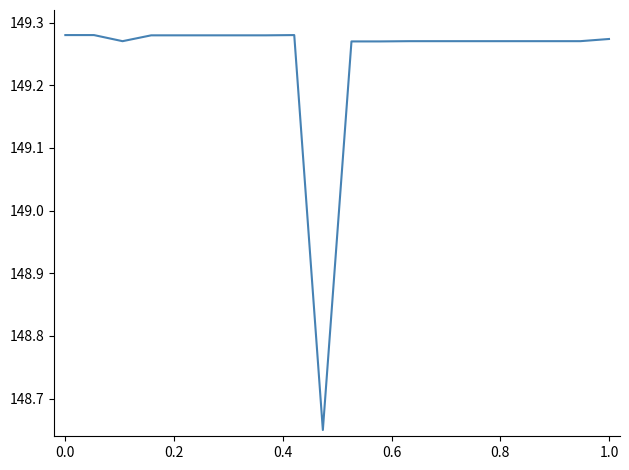

Reading right to left, transcribe all the data shown in this chart.

149.3	149.3	149.3	149.3	149.3	149.3	149.3	149.3	149.3	149.3	148.7	149.3	149.3	149.3	149.3	149.3	149.3	149.3	149.3	149.3